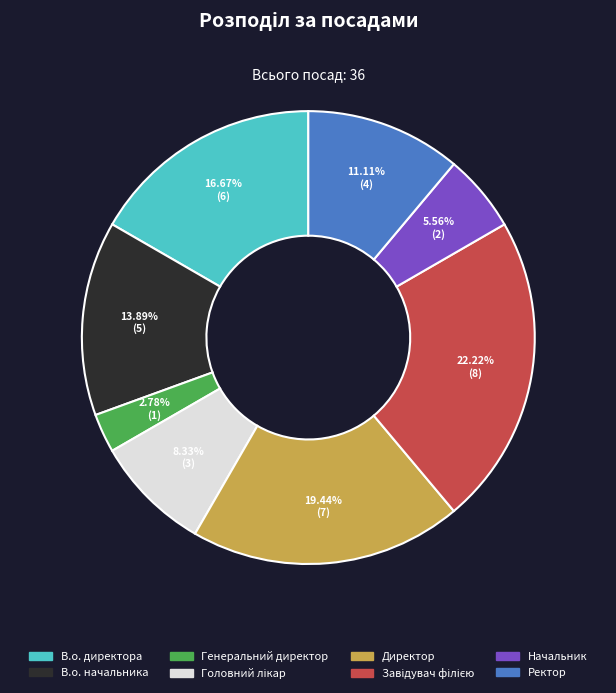

To the nearest percent, what portion does Ректор represent?

11%